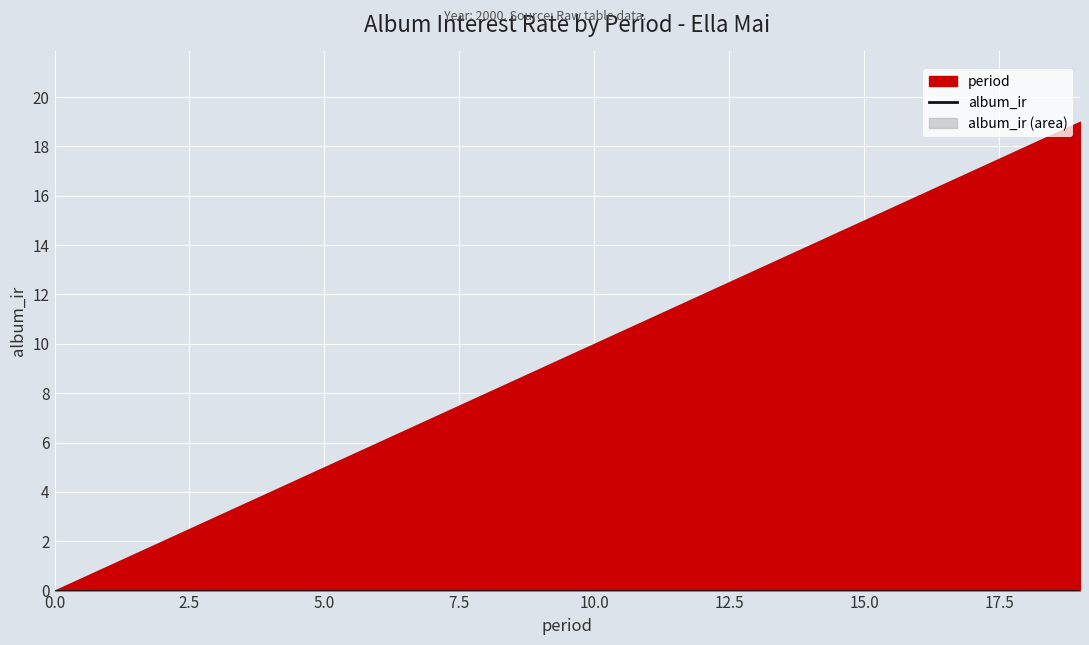

Reading left to right, what are all the values shown in this chart?

album_ir: 0=0	1=0	2=0	3=0	4=0	5=0	6=0	7=0	8=0	9=0	10=0	11=0	12=0	13=0	14=0	15=0	16=0	17=0	18=0	19=0
period: 0=0	1=1	2=2	3=3	4=4	5=5	6=6	7=7	8=8	9=9	10=10	11=11	12=12	13=13	14=14	15=15	16=16	17=17	18=18	19=19